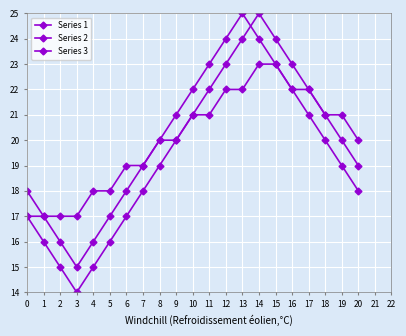

True or false: Series 1 and Series 3 intersect in this chart.

False